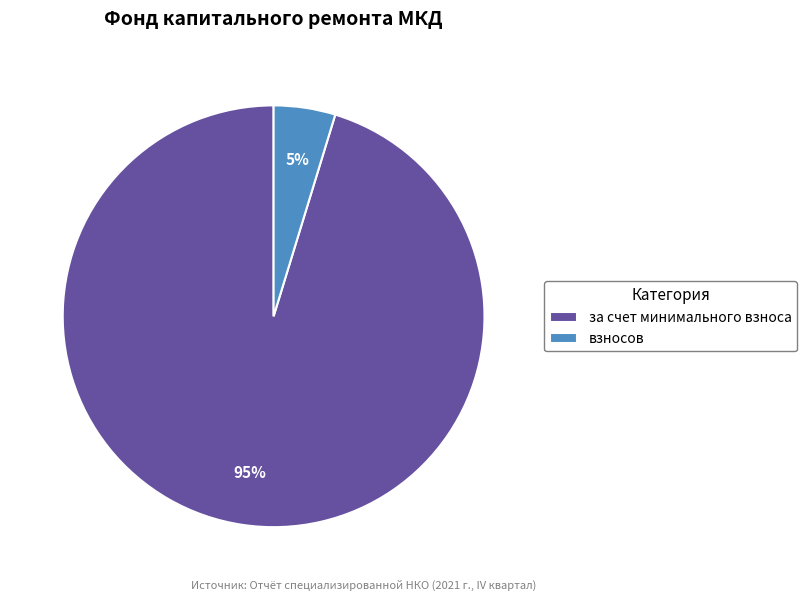

Which category accounts for the majority?

за счет минимального взноса